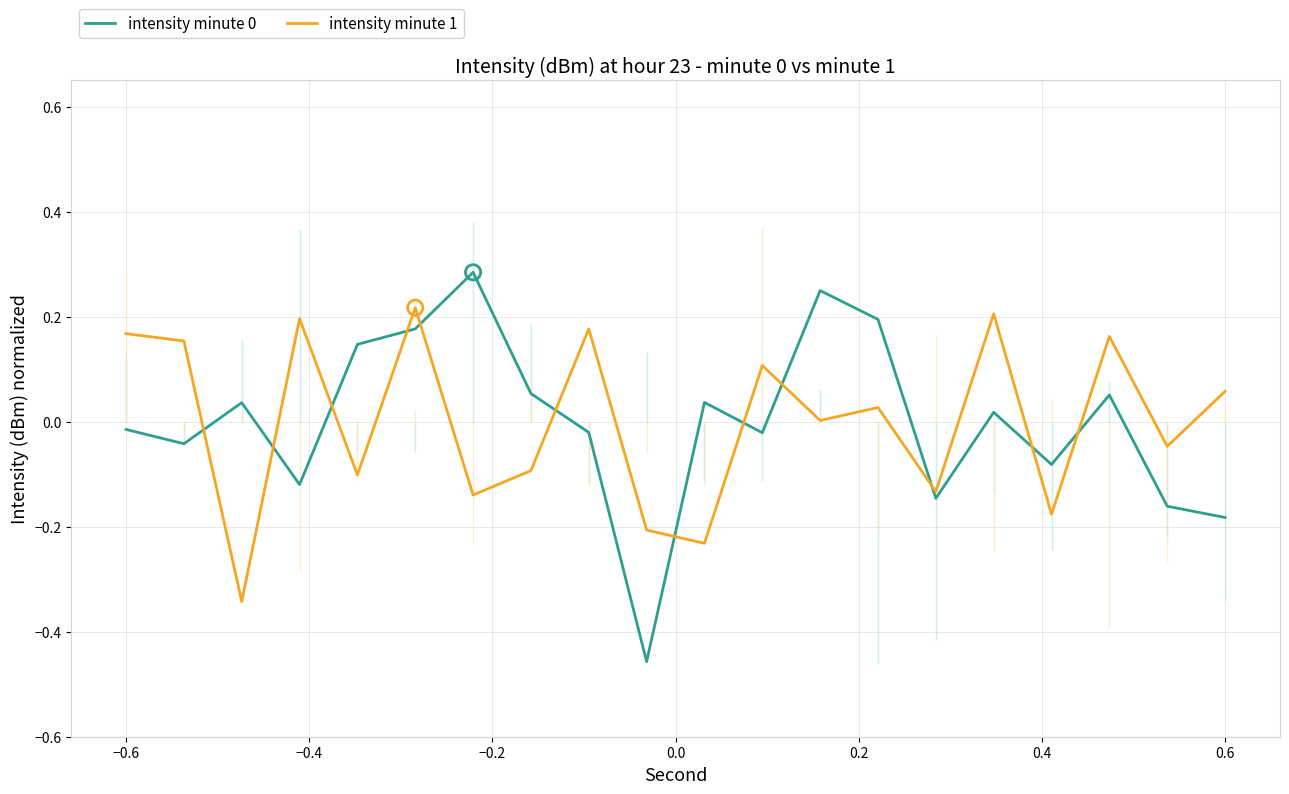

What is the difference between the maximum and minimum values in the intensity minute 0 series?

0.7